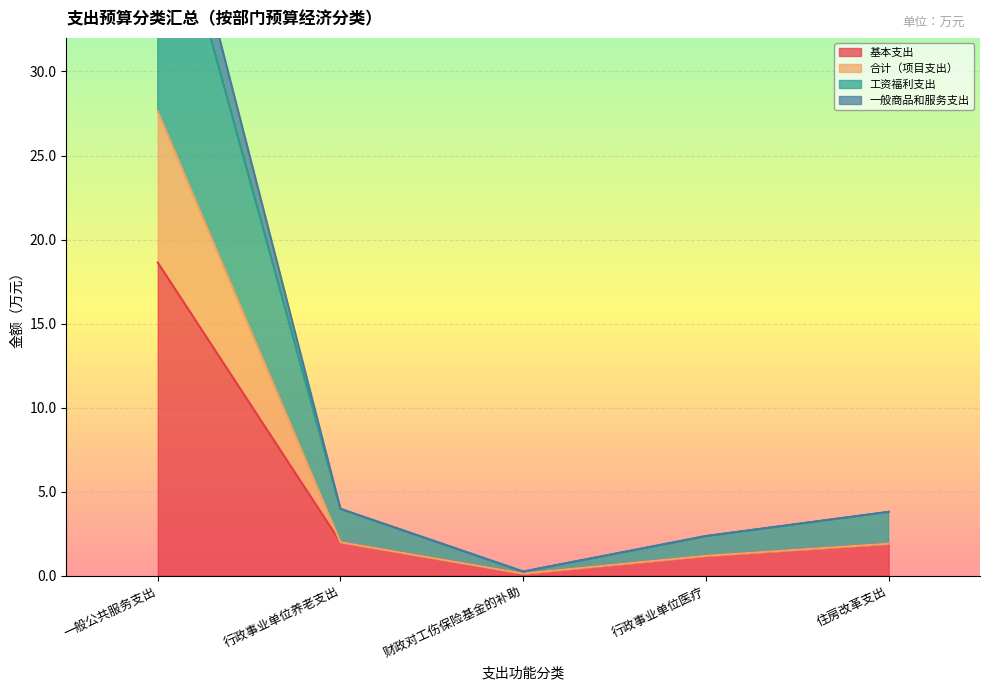

Reading left to right, list all the values displayed in this chart.

基本支出: 18.6	2.0	0.1	1.2	1.9
合计（项目支出）: 27.6	2.0	0.1	1.2	1.9
工资福利支出: 43.4	4.0	0.2	2.3	3.8
一般商品和服务支出: 46.3	4.0	0.2	2.3	3.8